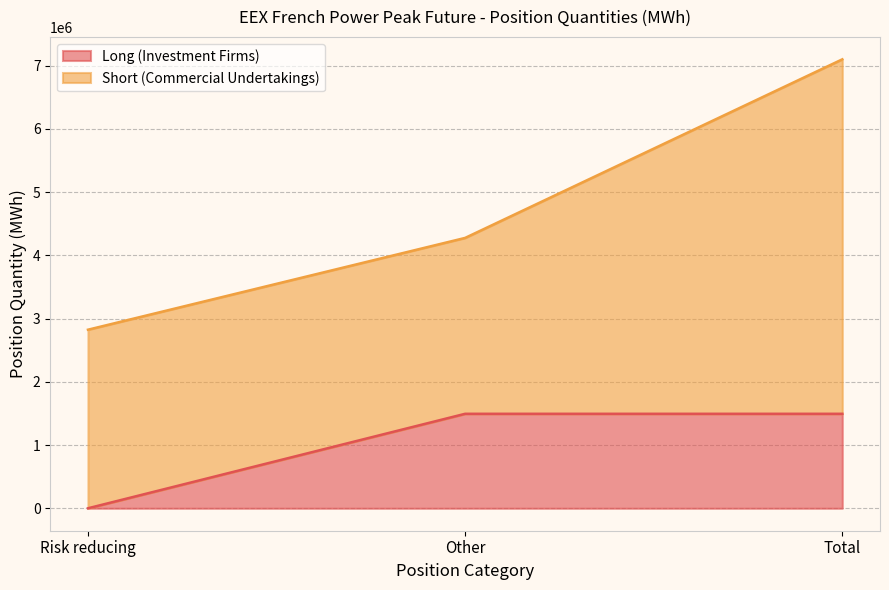

Reading left to right, what are the values for Long (Investment Firms)?

0	1494612	1494612